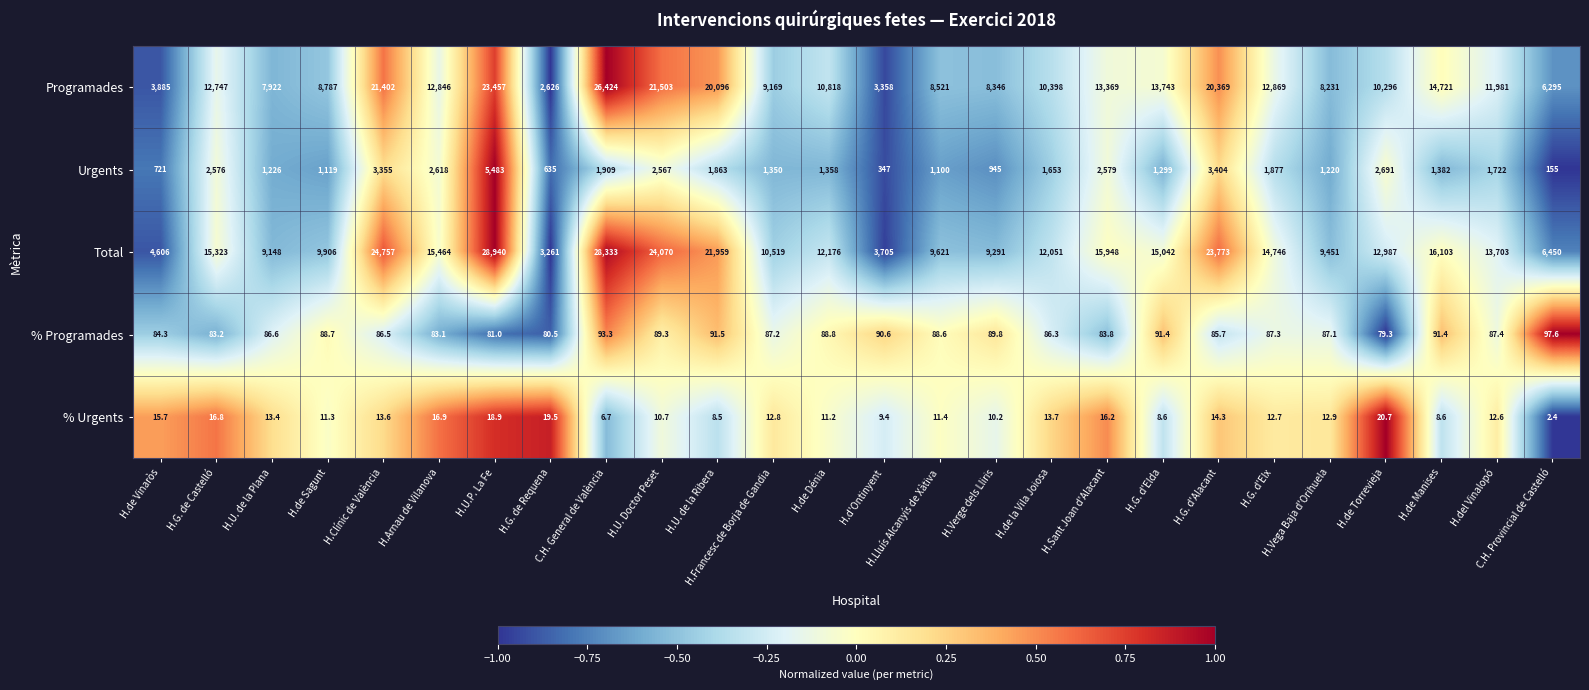

List the series in order of their peak value, lowest first.

% Urgents, % Programades, Urgents, Programades, Total